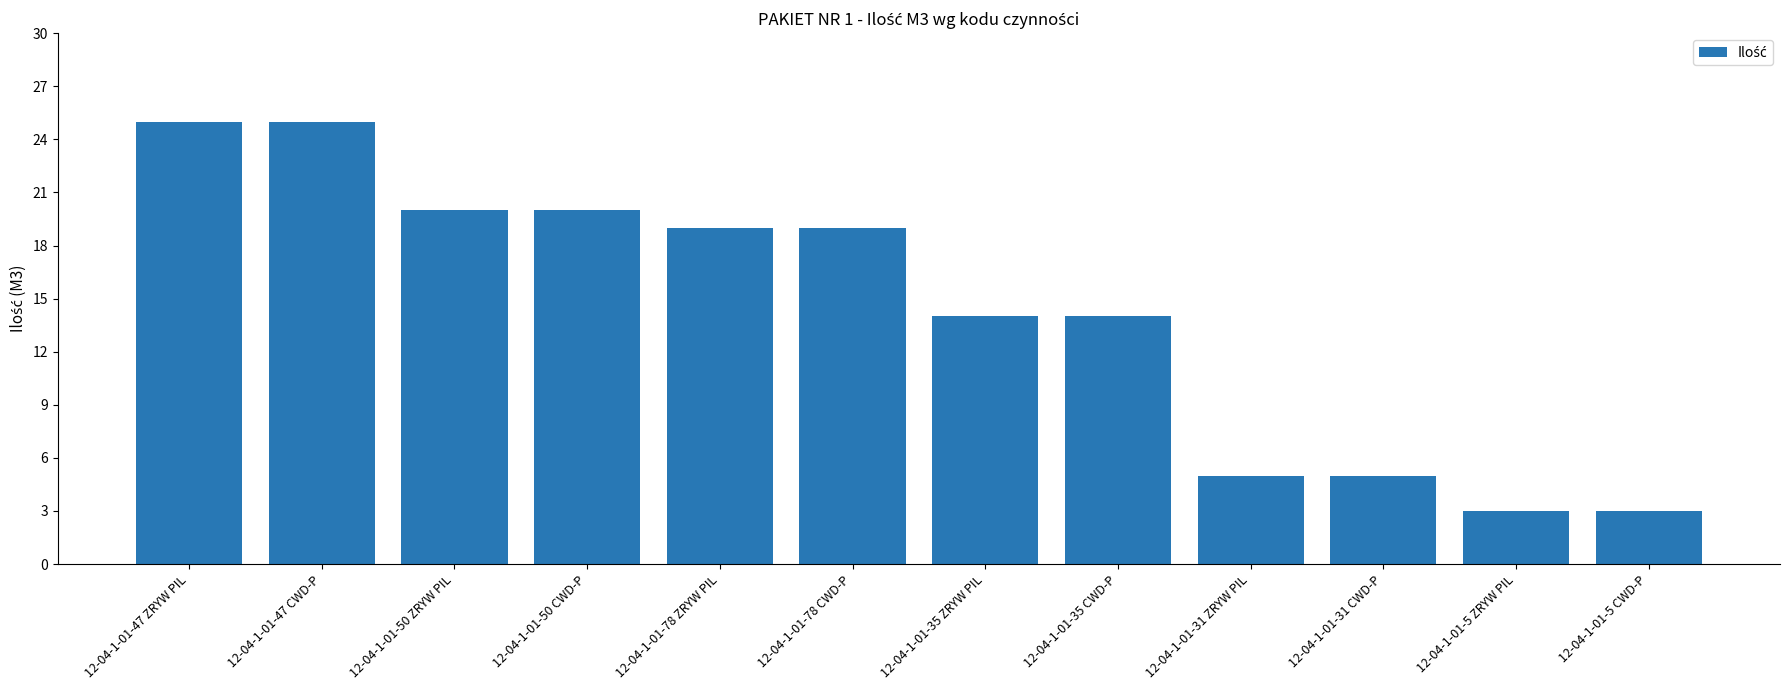

What is the sum of all values?

172